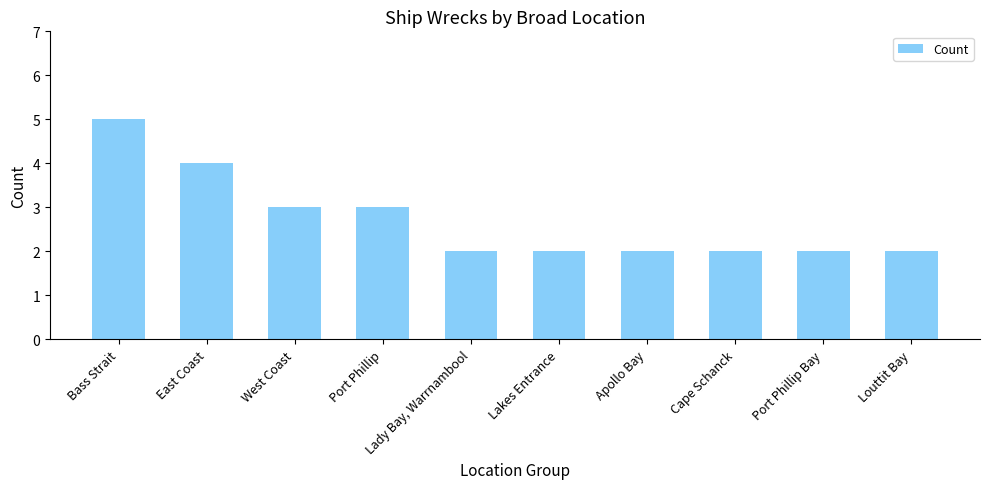

What is the smallest value displayed?

2